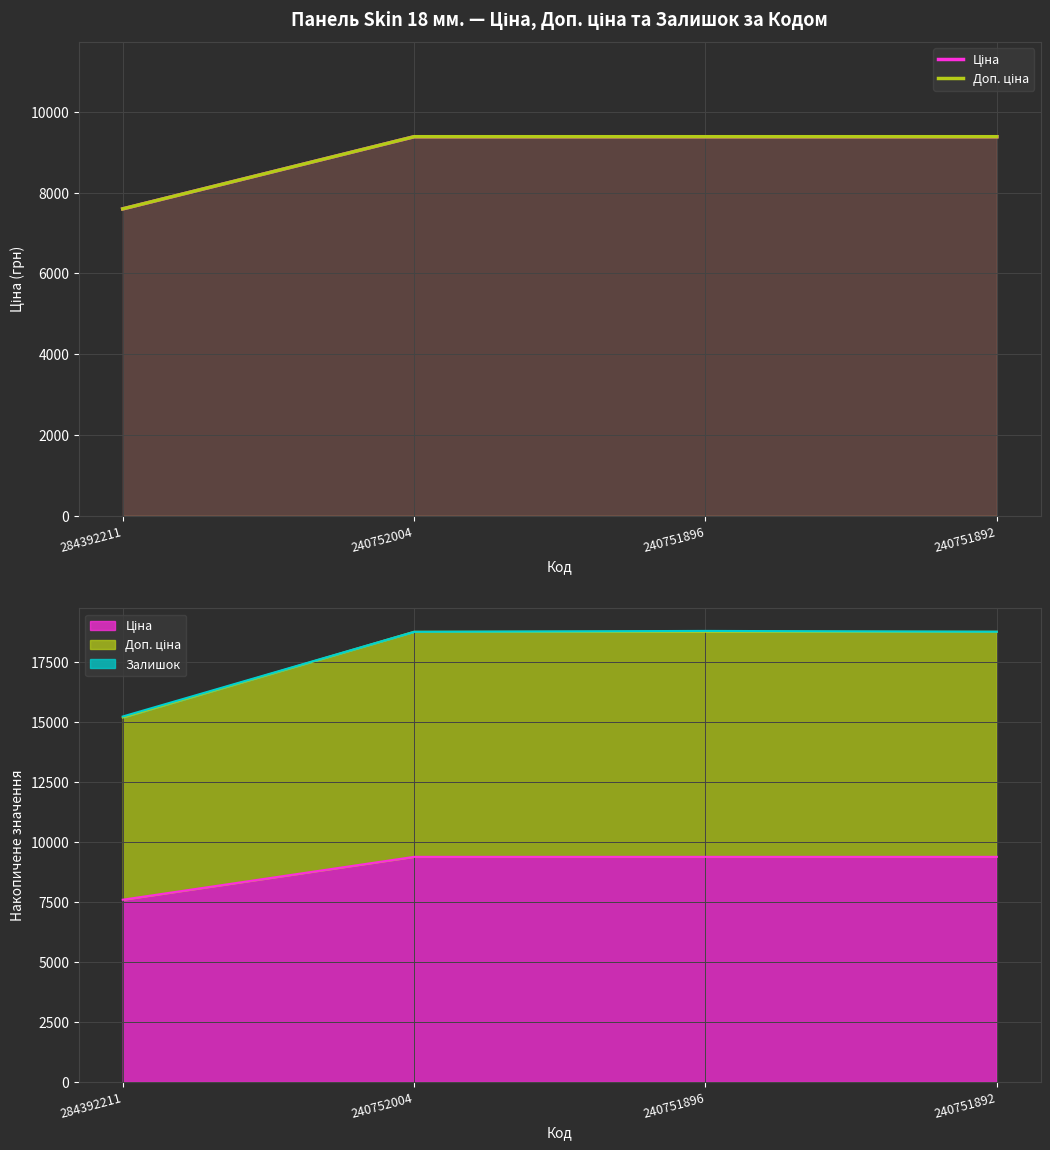

What is the greatest value displayed?

9384.0